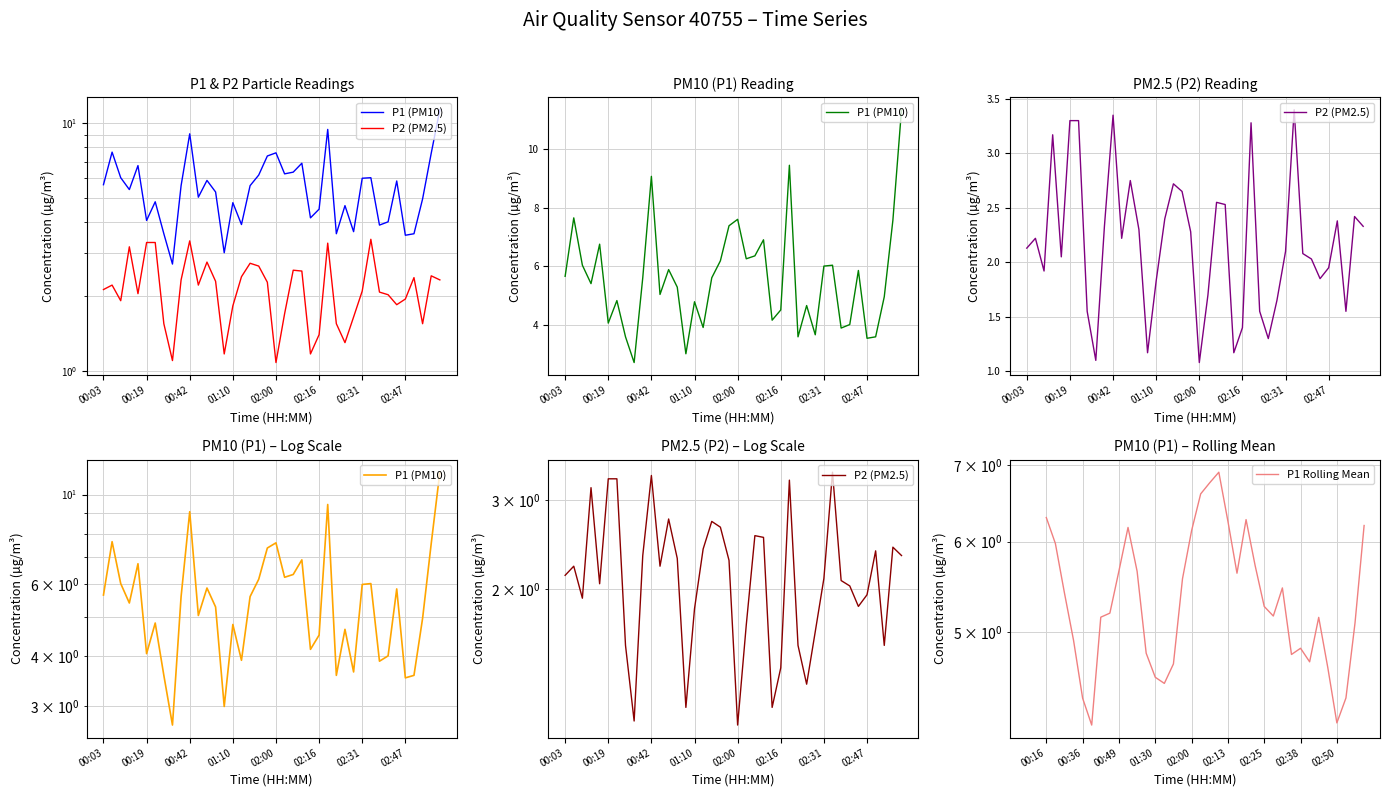

What is the sum of all P1 values?

222.2